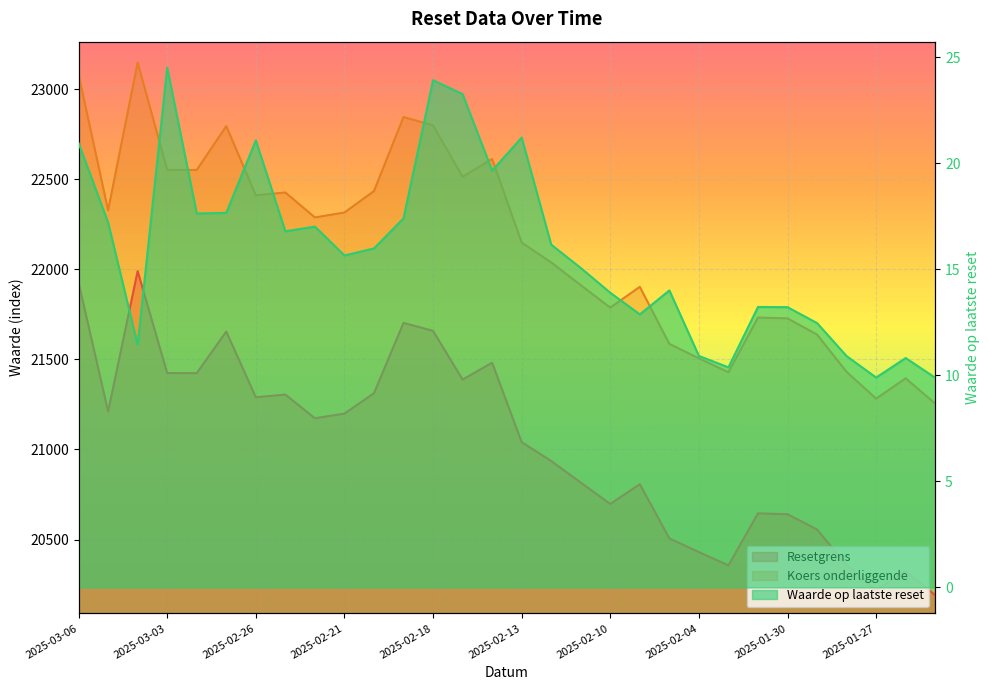

List the labels in order of Waarde op laatste reset value, largest first.

2025-03-03, 2025-02-18, 2025-02-17, 2025-02-13, 2025-02-26, 2025-03-06, 2025-02-14, 2025-02-27, 2025-02-28, 2025-02-19, 2025-03-05, 2025-02-24, 2025-02-25, 2025-02-12, 2025-02-20, 2025-02-21, 2025-02-11, 2025-02-06, 2025-02-10, 2025-01-31, 2025-01-30, 2025-02-07, 2025-01-29, 2025-03-04, 2025-02-04, 2025-01-28, 2025-01-24, 2025-02-03, 2025-01-27, 2025-01-22